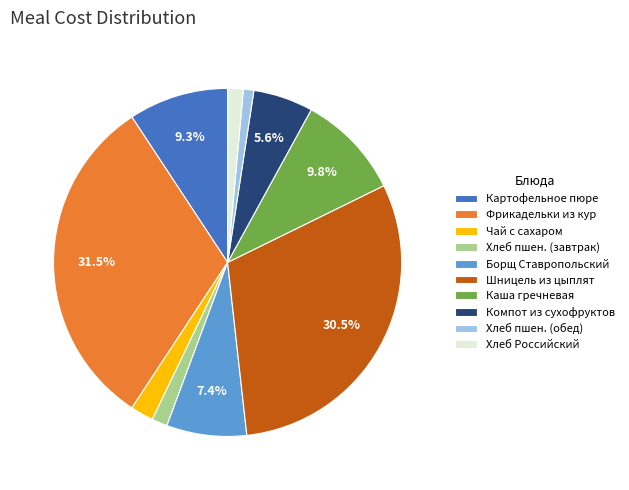

What portion of the pie excludes Каша гречневая?

90.2%